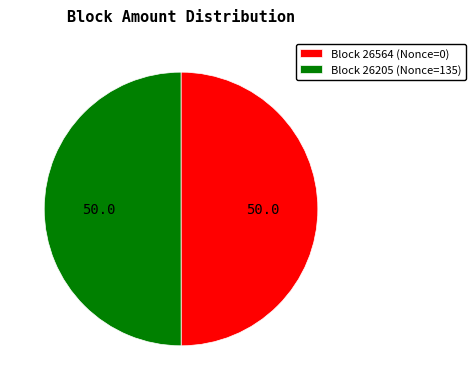

True or false: Block 26205 (Nonce=135) accounts for 39% of the total.

False